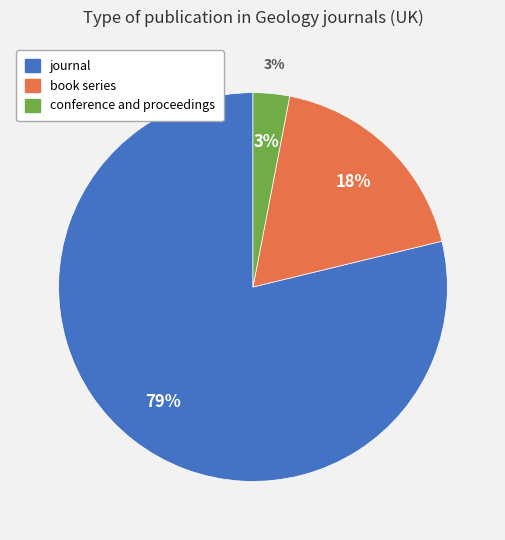

To the nearest percent, what is the difference between the largest and smallest slice percentages?

76%